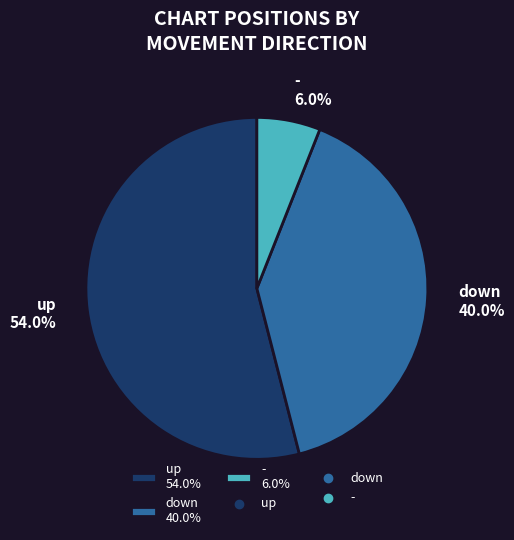

Which category accounts for the majority?

up